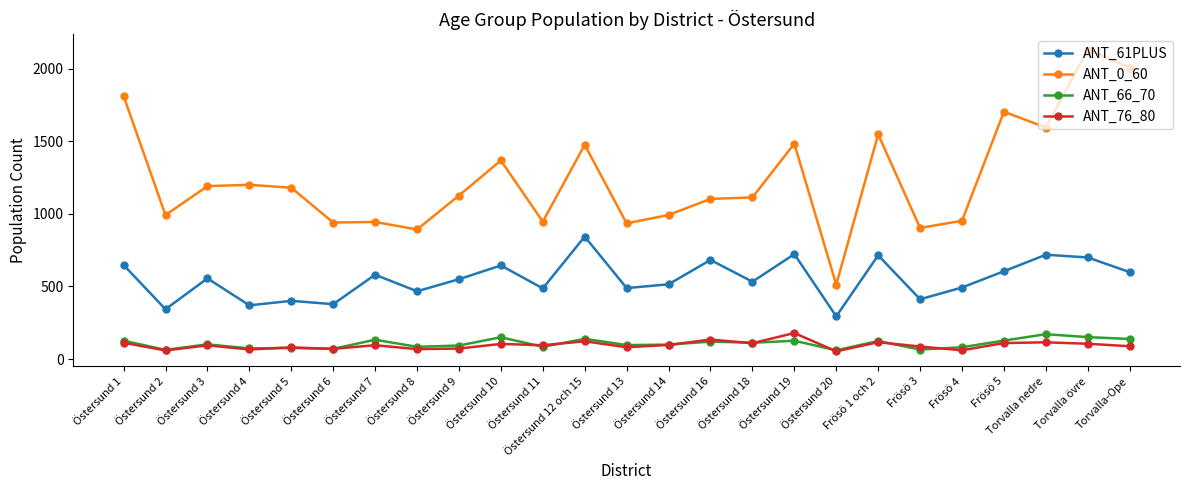

Which series has the largest total across all categories?

ANT_0_60